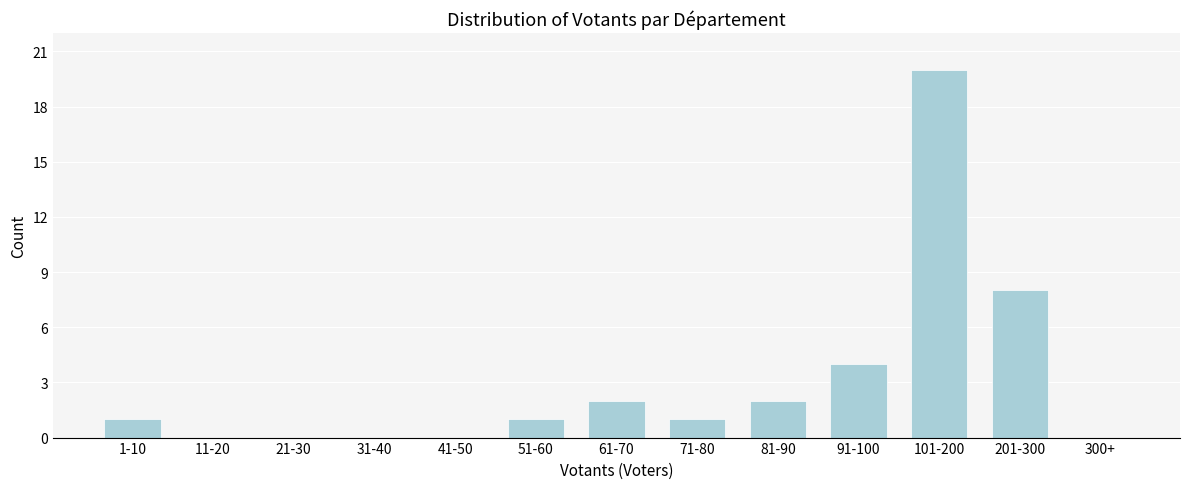

Reading left to right, extract all data points from this chart.

1-10=1	11-20=0	21-30=0	31-40=0	41-50=0	51-60=1	61-70=2	71-80=1	81-90=2	91-100=4	101-200=20	201-300=8	300+=0